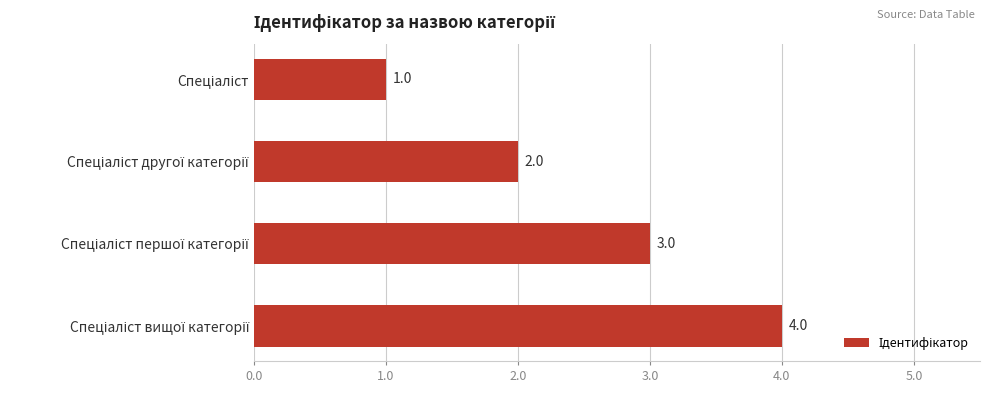

What is the sum of all values?

10